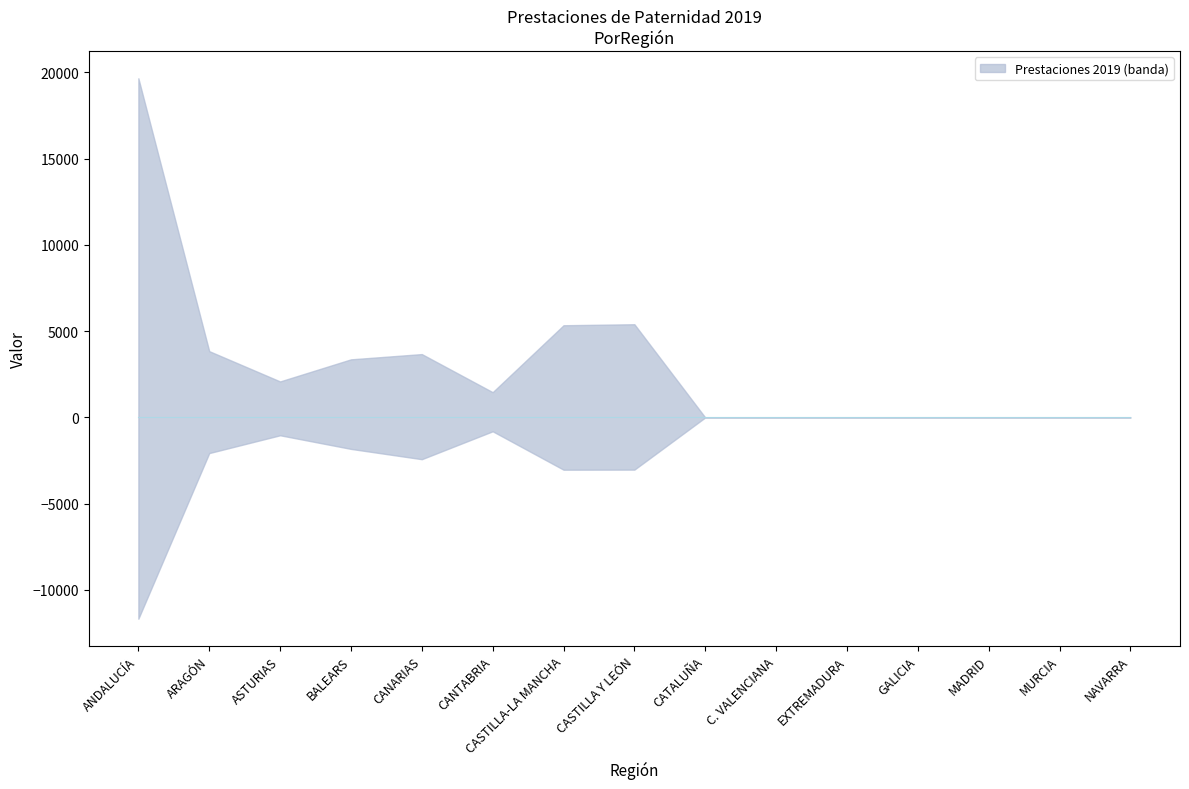

What is the label of the 13th point from the left?

MADRID